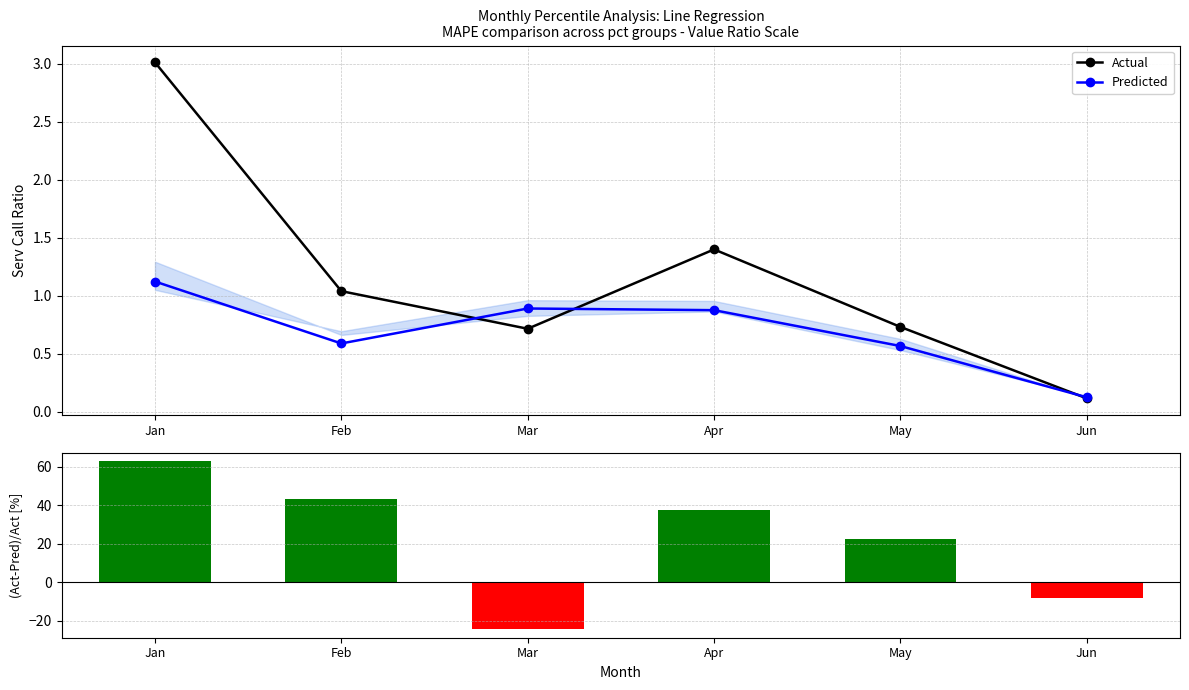

Which has a higher value, Jan or Jun?

Jan